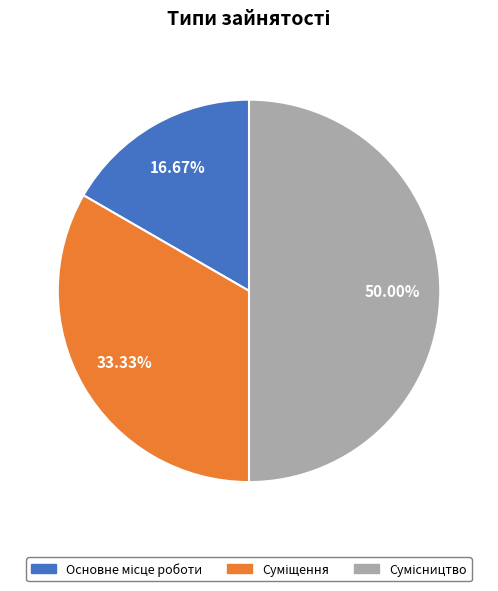

Between Сумісництво and Основне місце роботи, which is larger?

Сумісництво